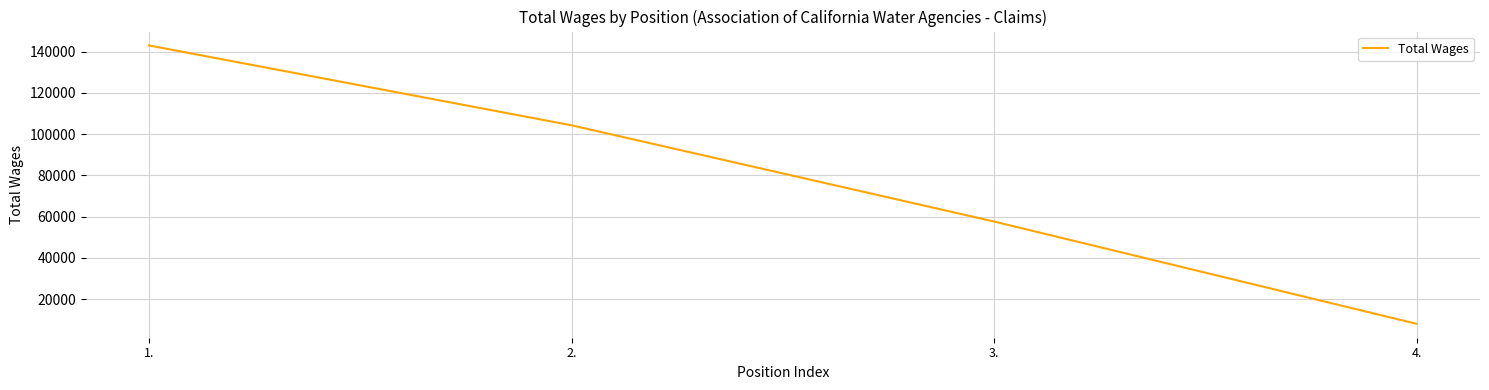

What is the difference between the maximum and second lowest values?

85441